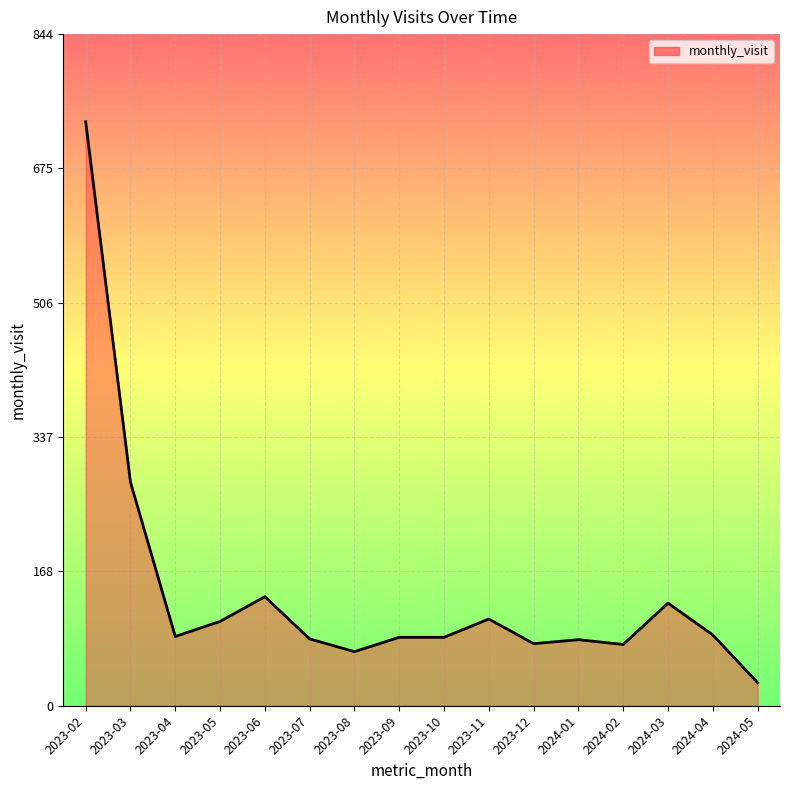

Between 2023-10 and 2024-03, which is larger?

2024-03